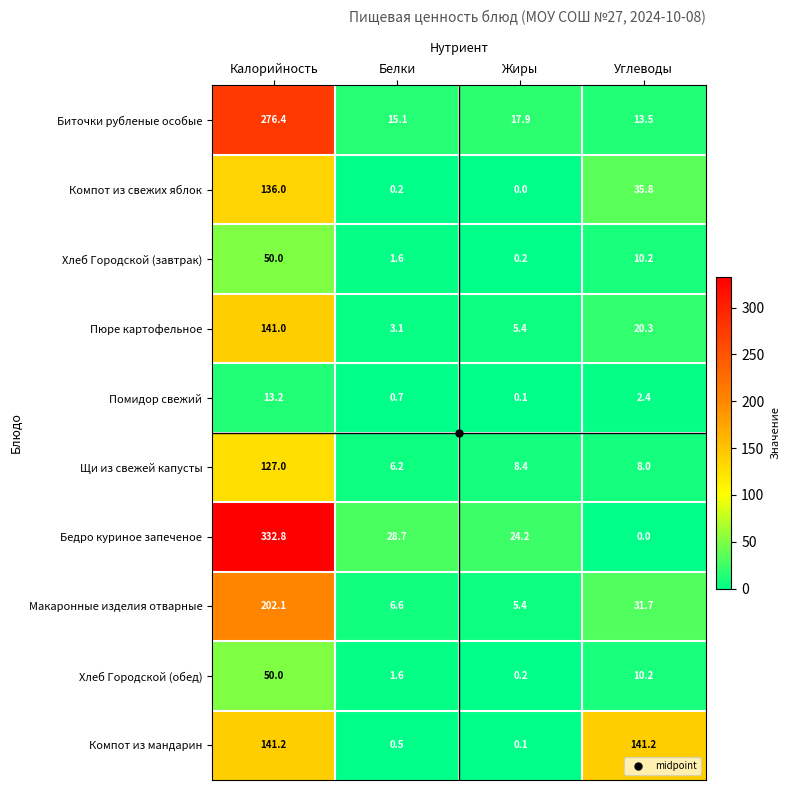

Which series has the largest range (max minus min)?

Бедро куриное запеченое